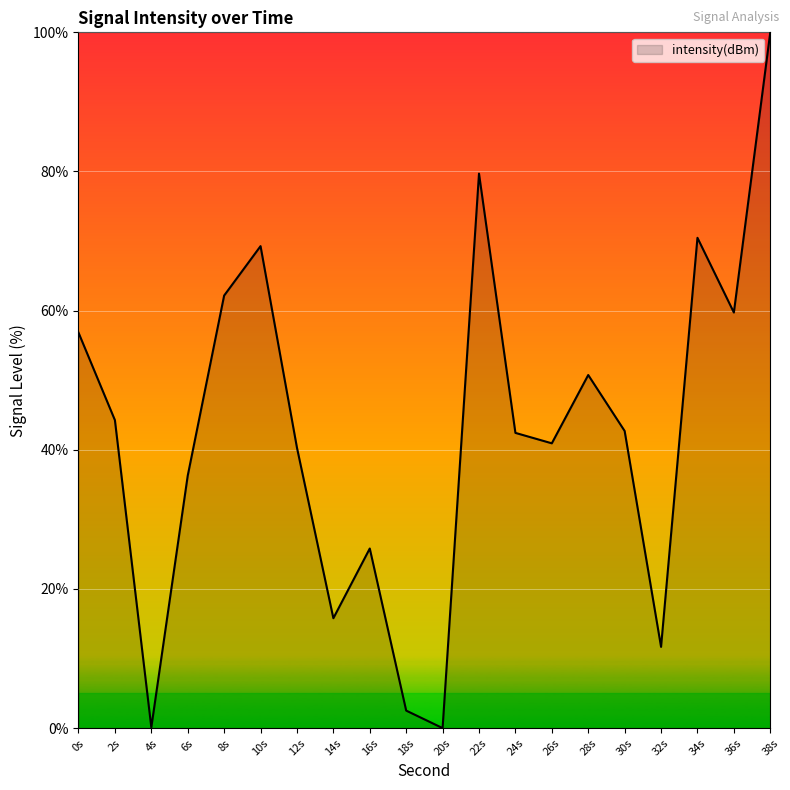

What is the greatest value displayed?

100.0